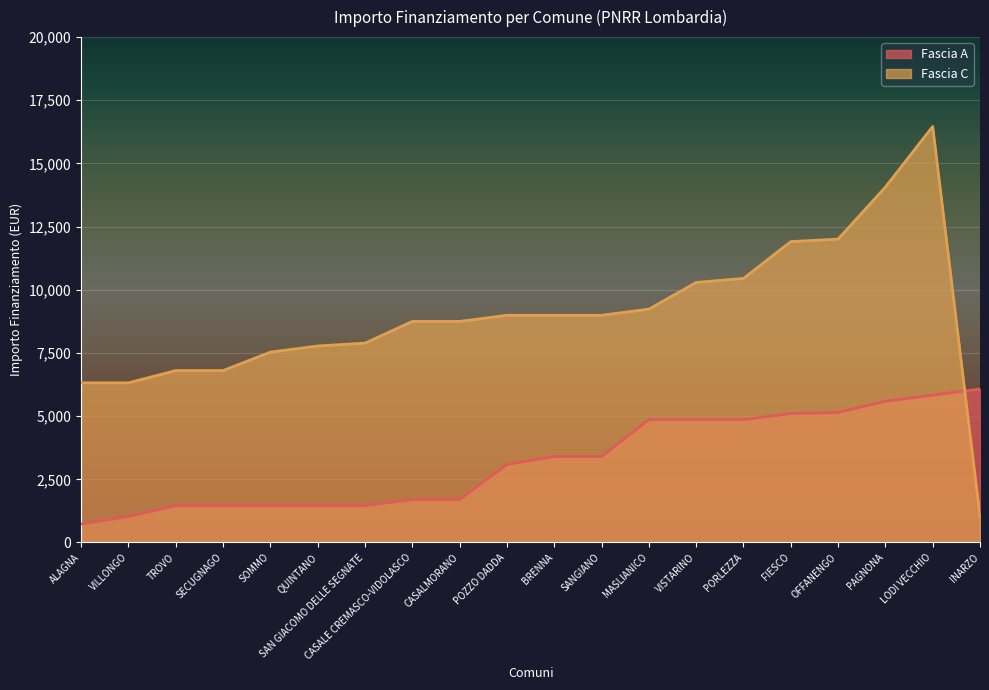

Which series has the widest spread of values?

Fascia C